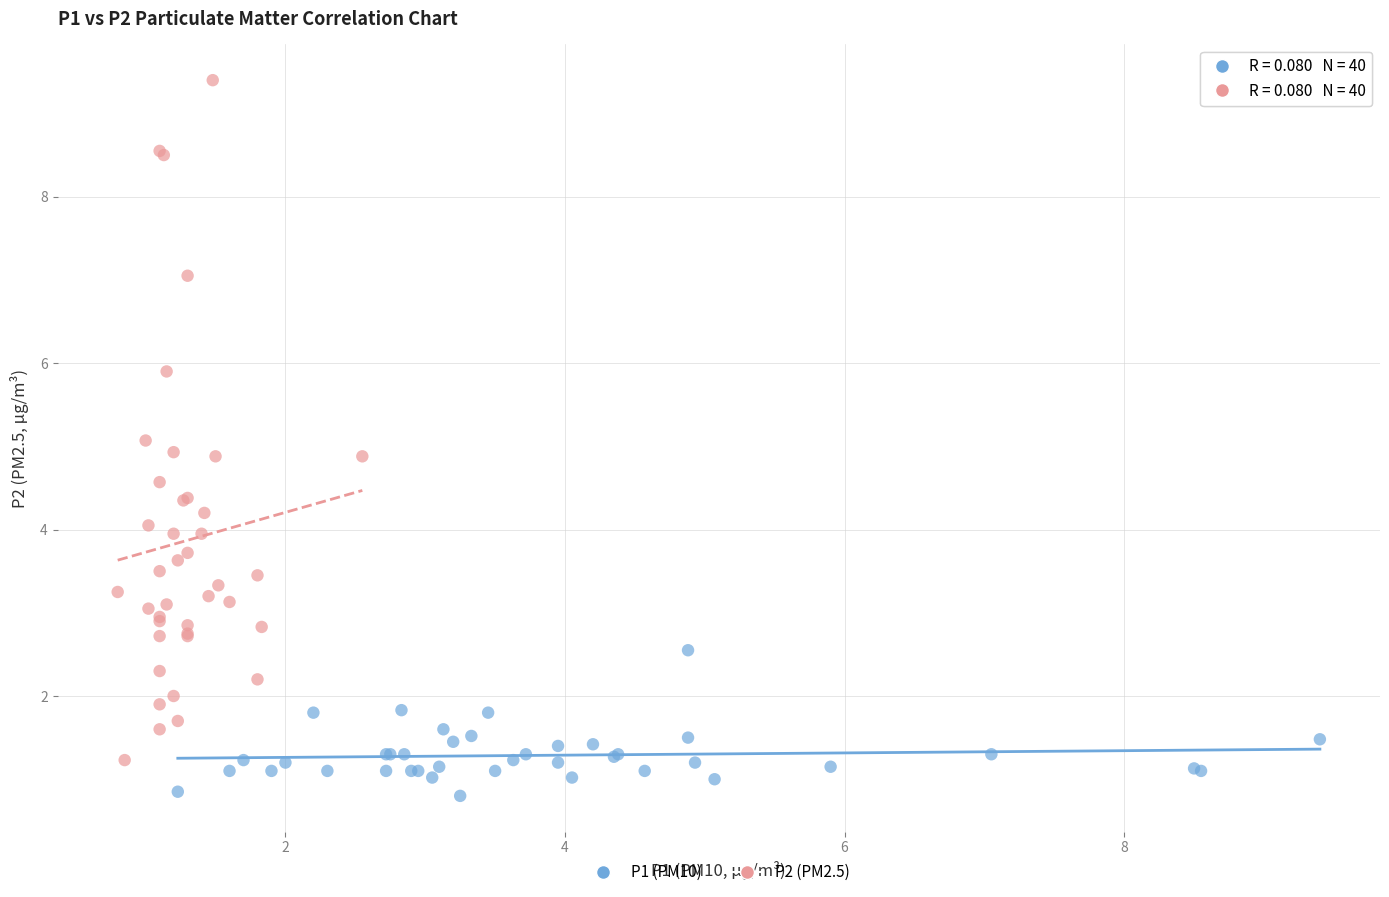

Which series contains the highest Y value?

P2 (PM2.5)